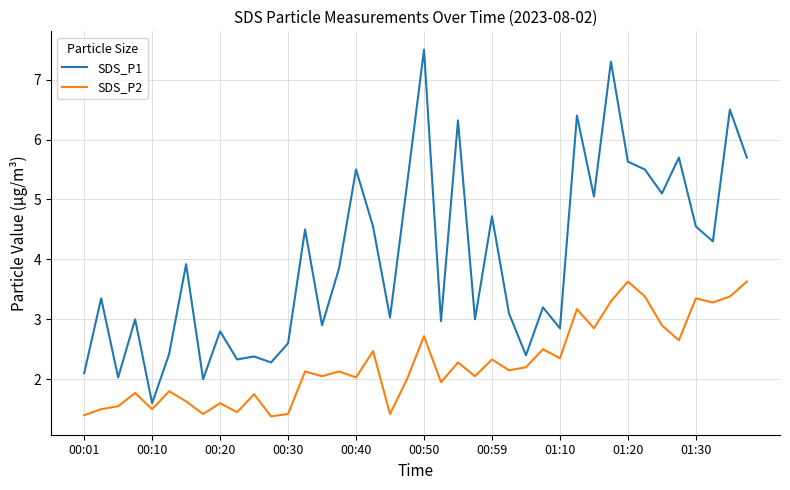

List the series in order of their peak value, highest first.

SDS_P1, SDS_P2